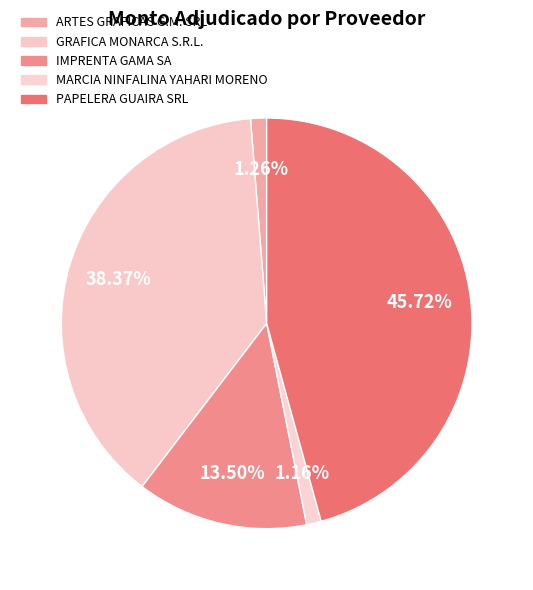

Combined, do MARCIA NINFALINA YAHARI MORENO and GRAFICA MONARCA S.R.L. account for over 50%?

No